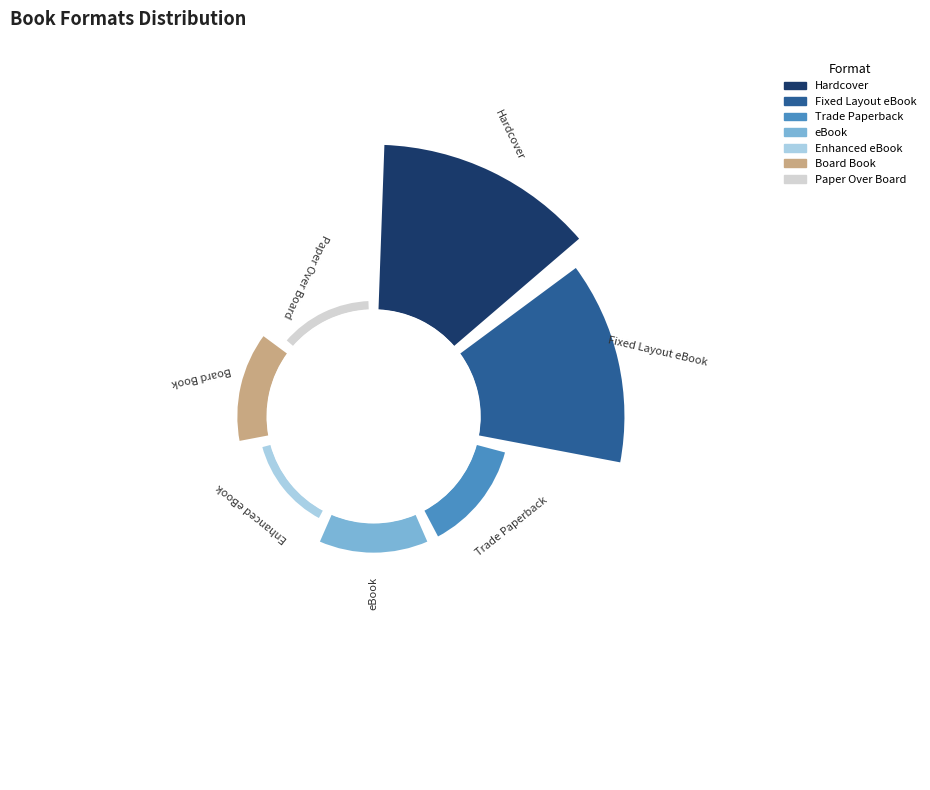

To the nearest percent, what is the average slice percentage?

14%